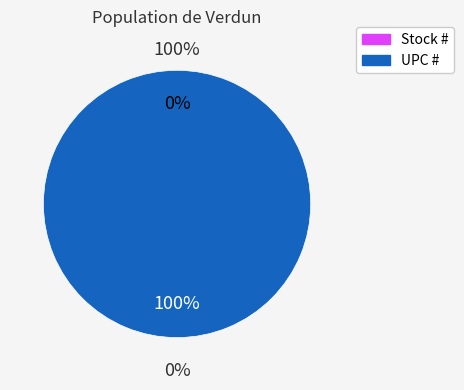

How many slices are in this pie chart?

2